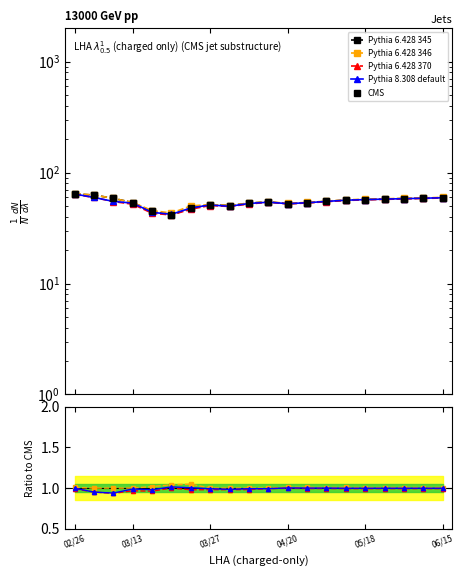

What are all the series names shown in the legend?

Pythia 6.428 345, Pythia 6.428 346, Pythia 6.428 370, Pythia 8.308 default, CMS